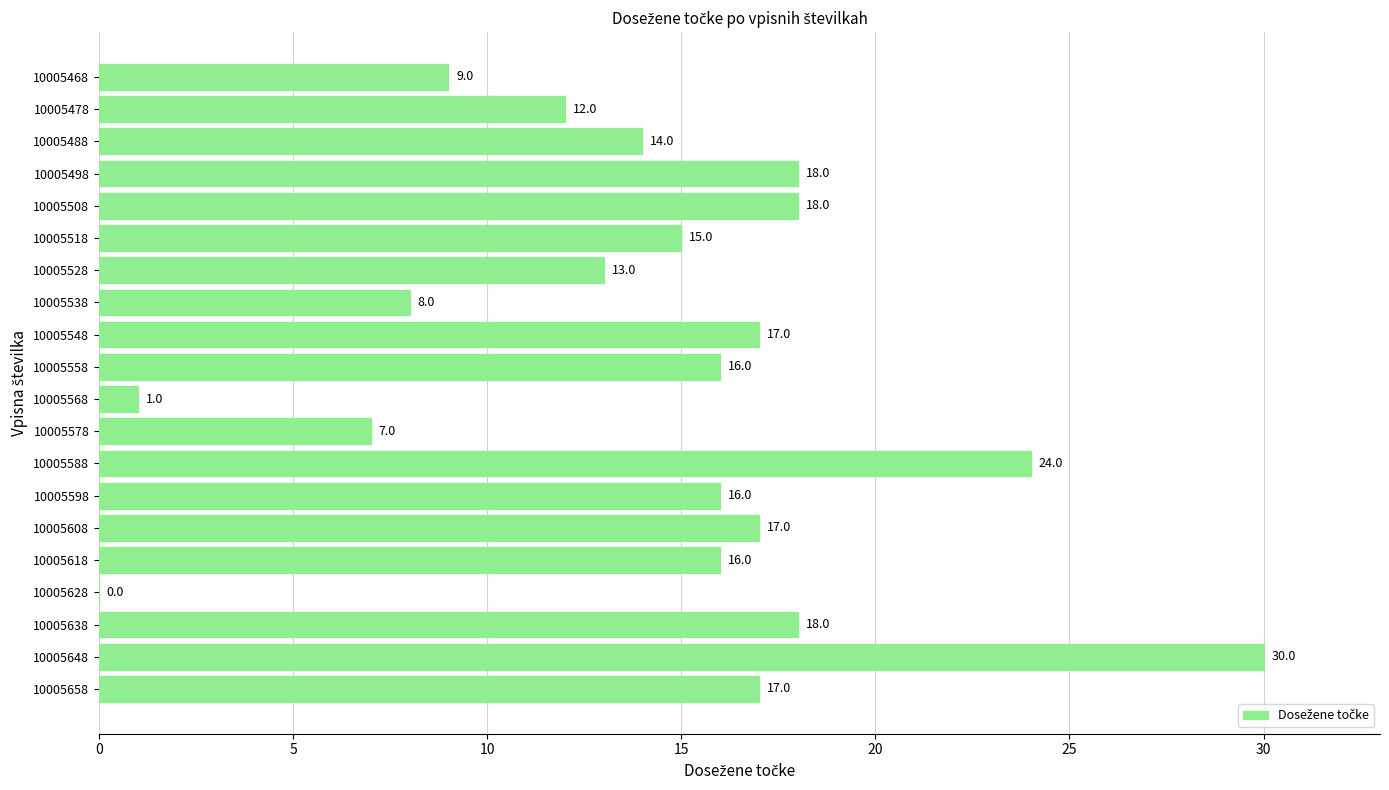

What is the greatest value displayed?

30